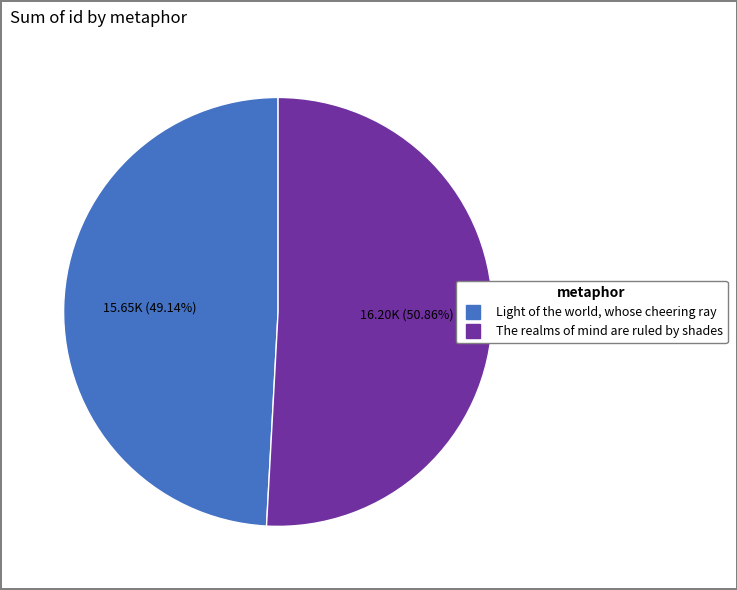

True or false: The realms of mind are ruled by shades accounts for 51% of the total.

True